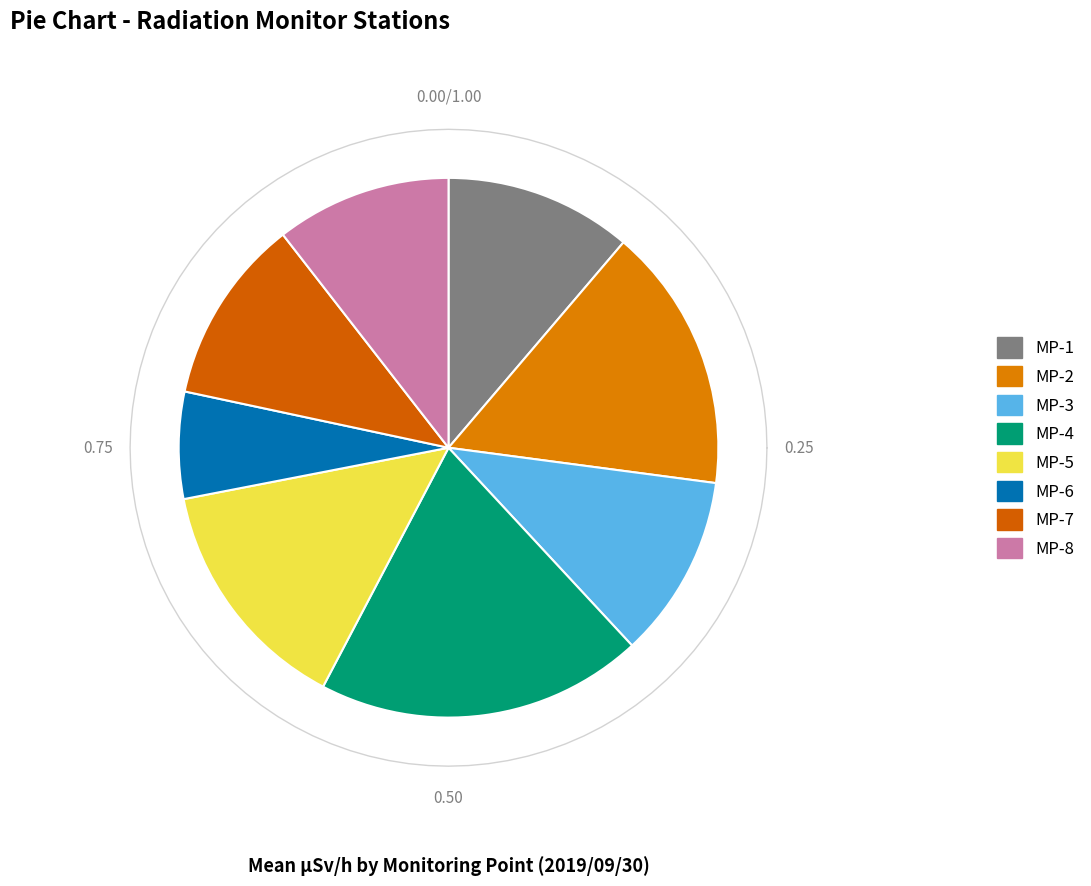

Is the sum of MP-7 and MP-8 greater than half?

No